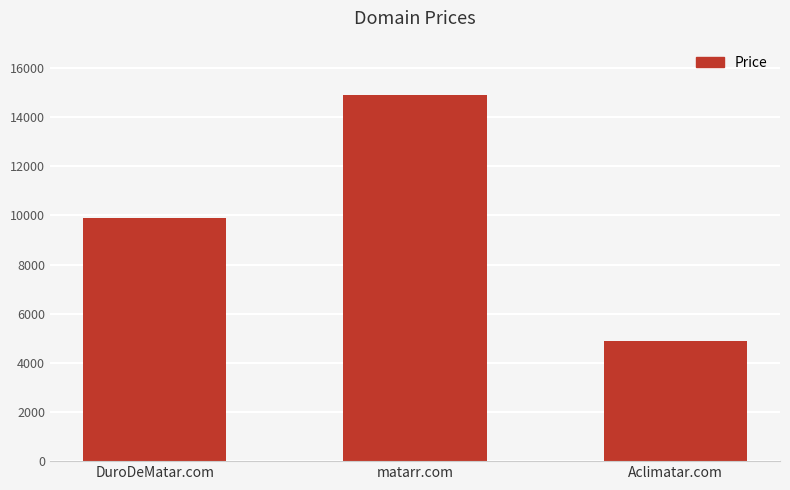

Rank the categories by value from highest to lowest.

matarr.com, DuroDeMatar.com, Aclimatar.com